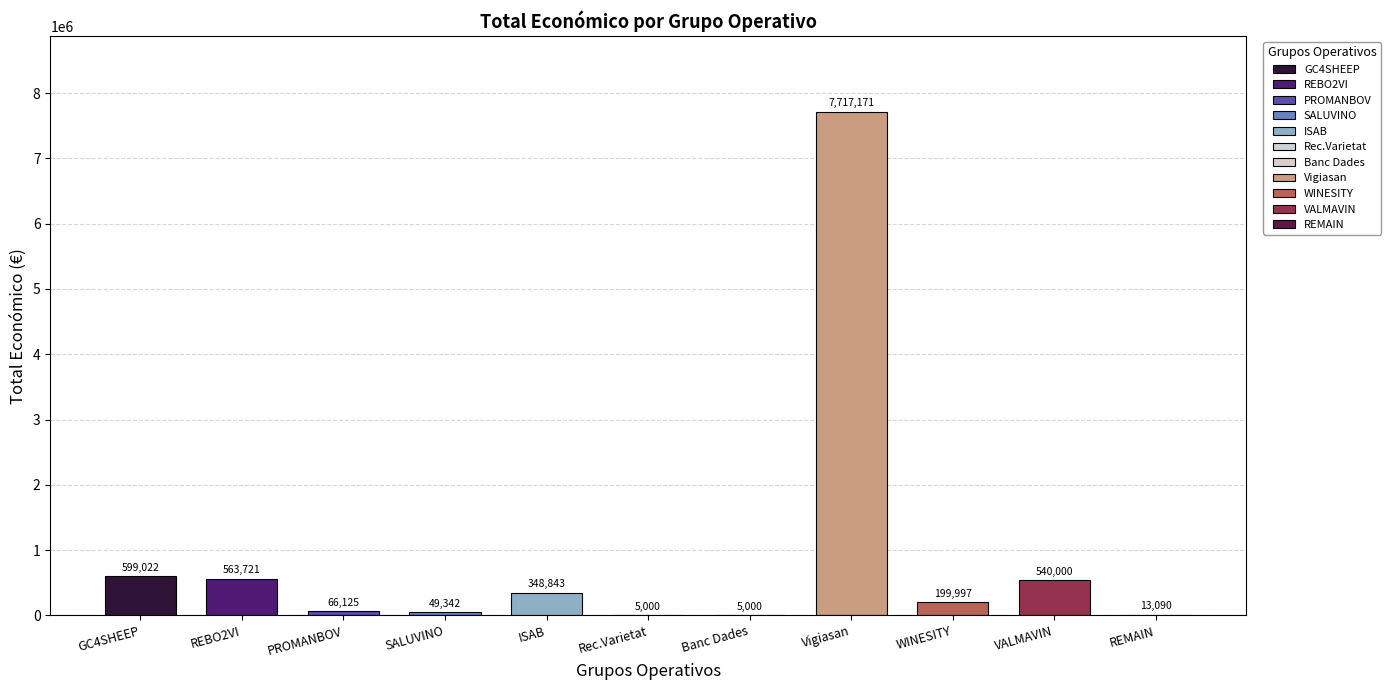

Reading right to left, transcribe all the data shown in this chart.

13090	540000	199997	7717171	5000	5000	348843	49342	66125	563721	599022